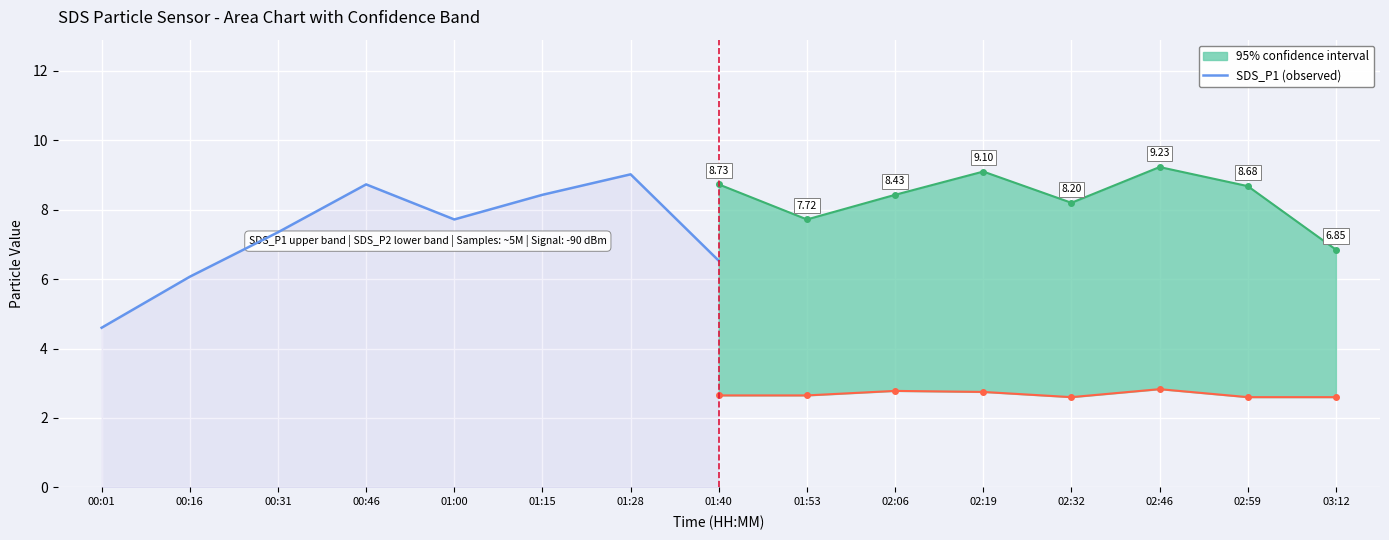

What is the ratio of the value at 00:16 to the value at 00:46?

0.7